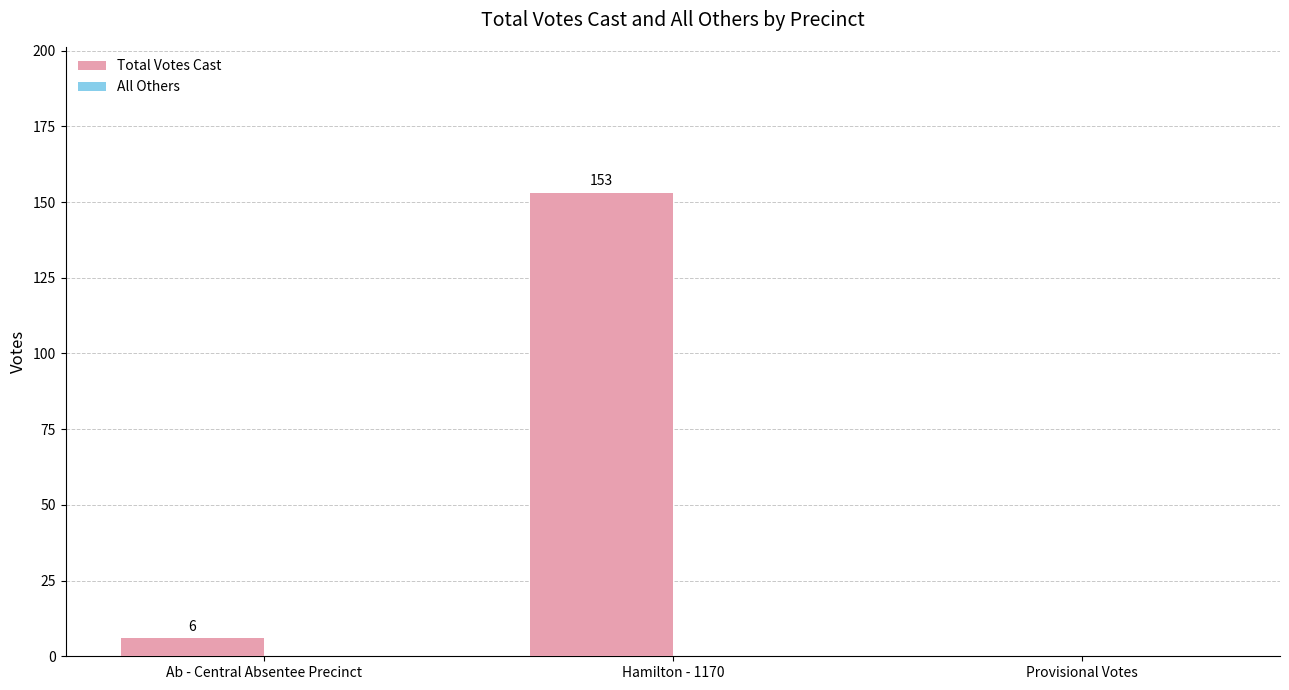

How many categories are shown in the chart?

3